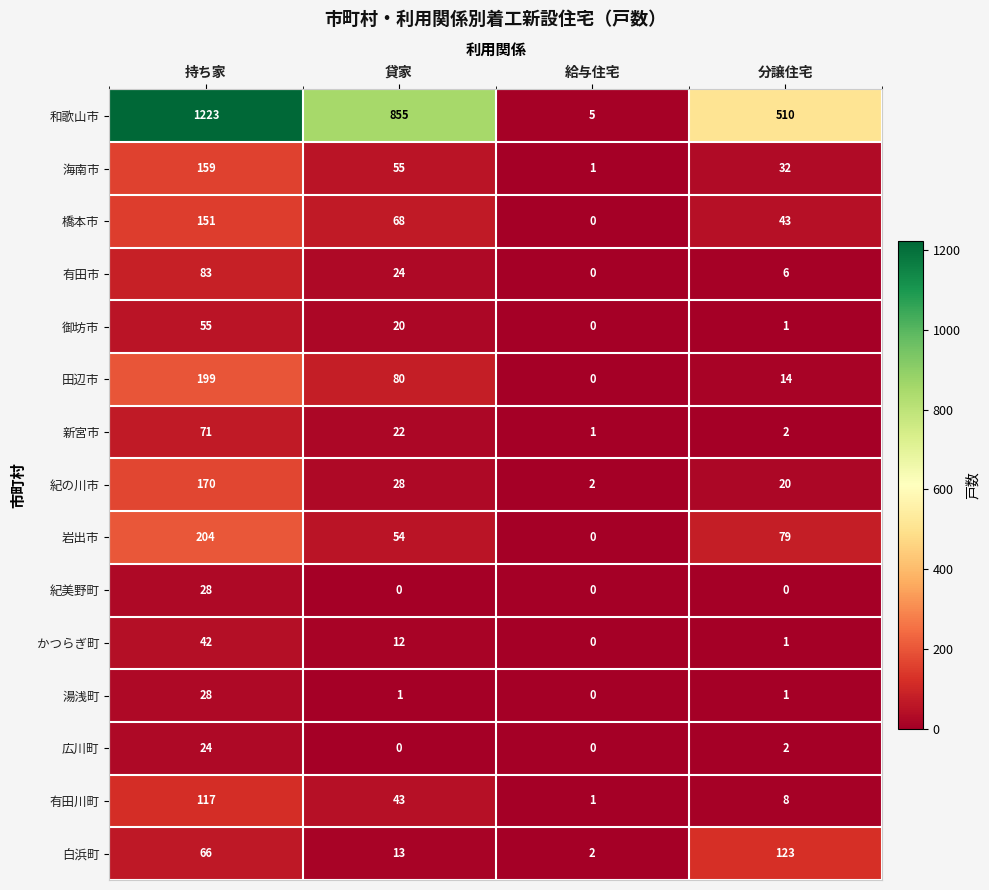

What is the average value of the 和歌山市 series?

648